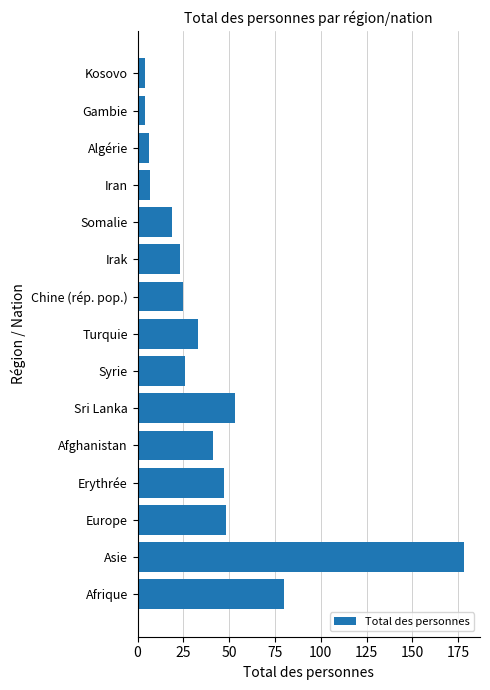

What is the change in value from Syrie to Gambie?

-22